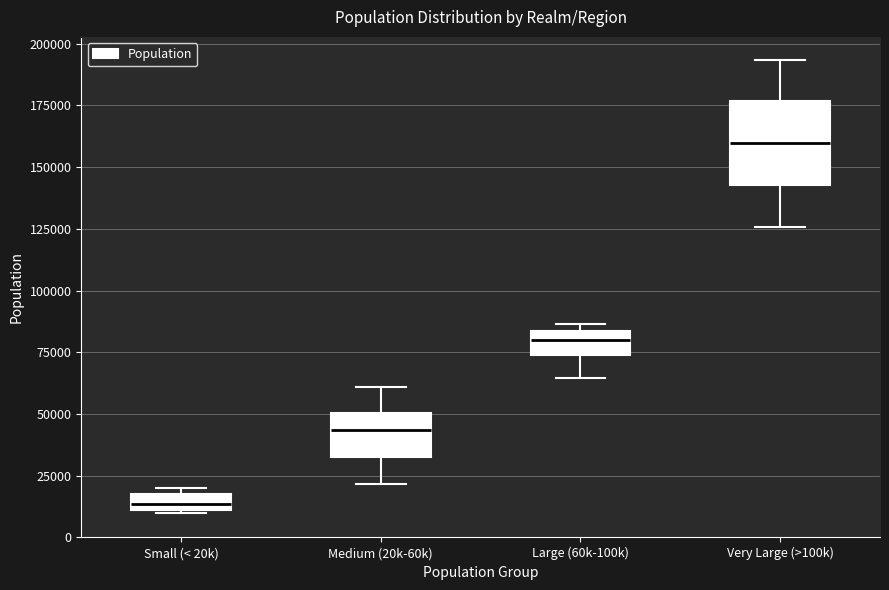

Where does the lower whisker of the box for Large (60k-100k) end on the y-axis? The values are not printed on the chart, so give them approximately, as read against the axis.

65000